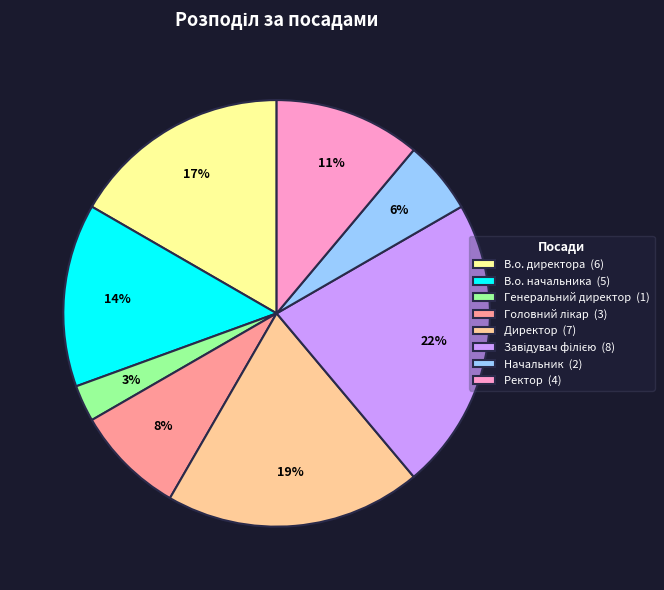

To the nearest percent, what portion does Генеральний директор represent?

3%